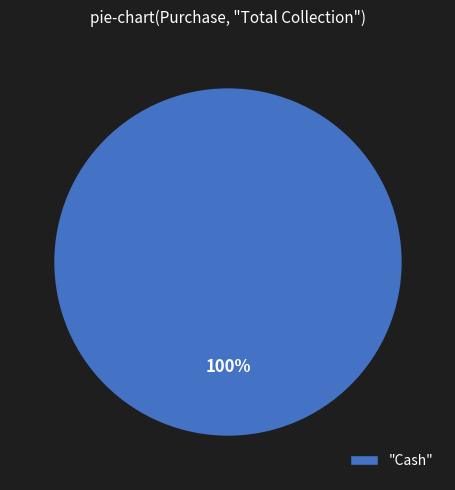

To the nearest percent, what percentage of the pie is "Cash"?

100%